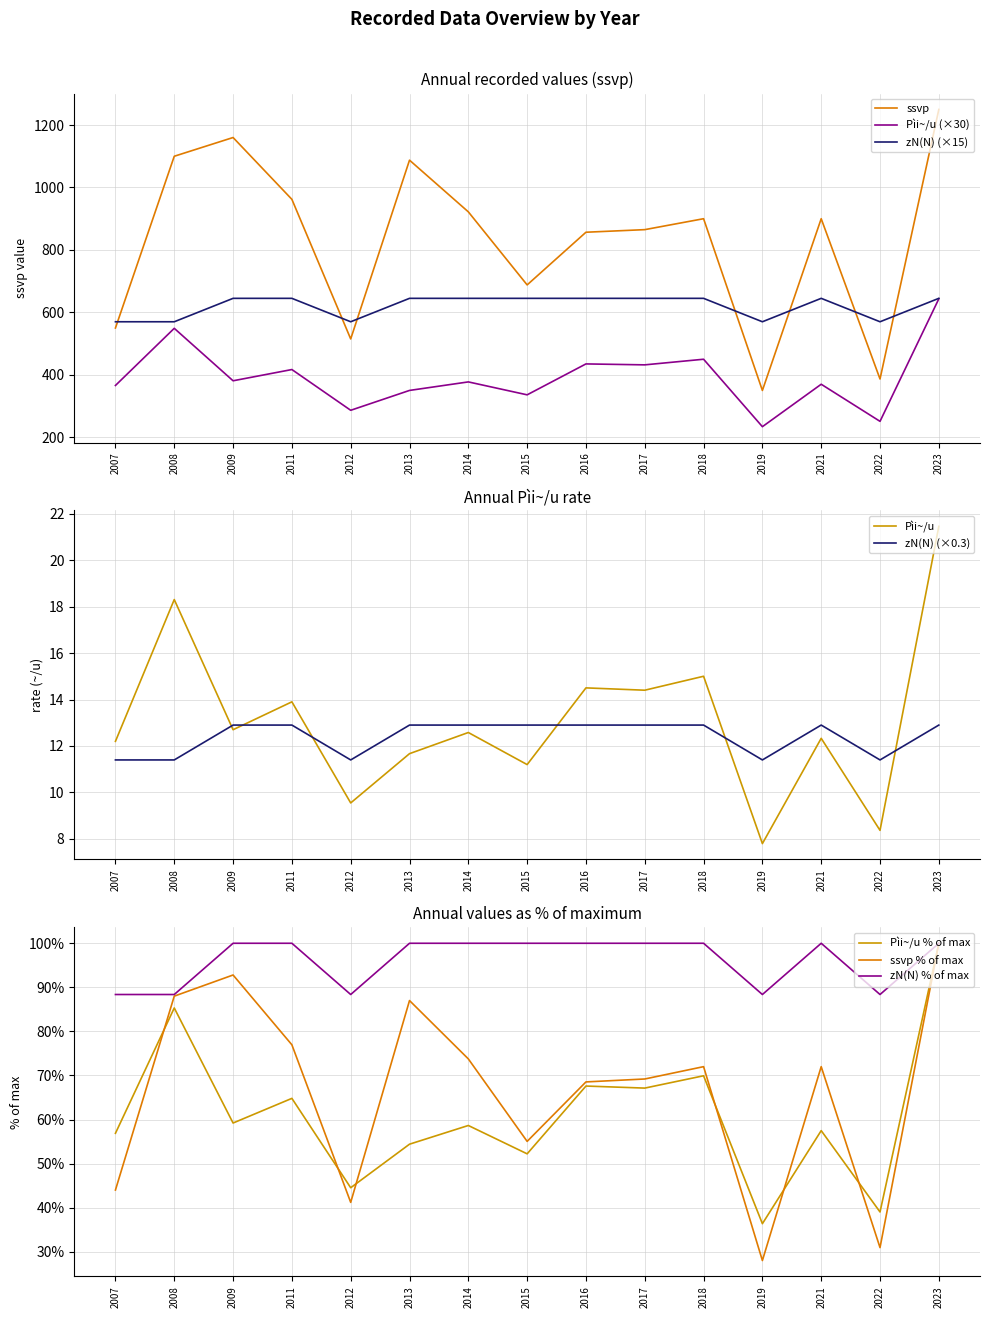

What is the difference between the ssvp values at 2018 and 2014?

22.0